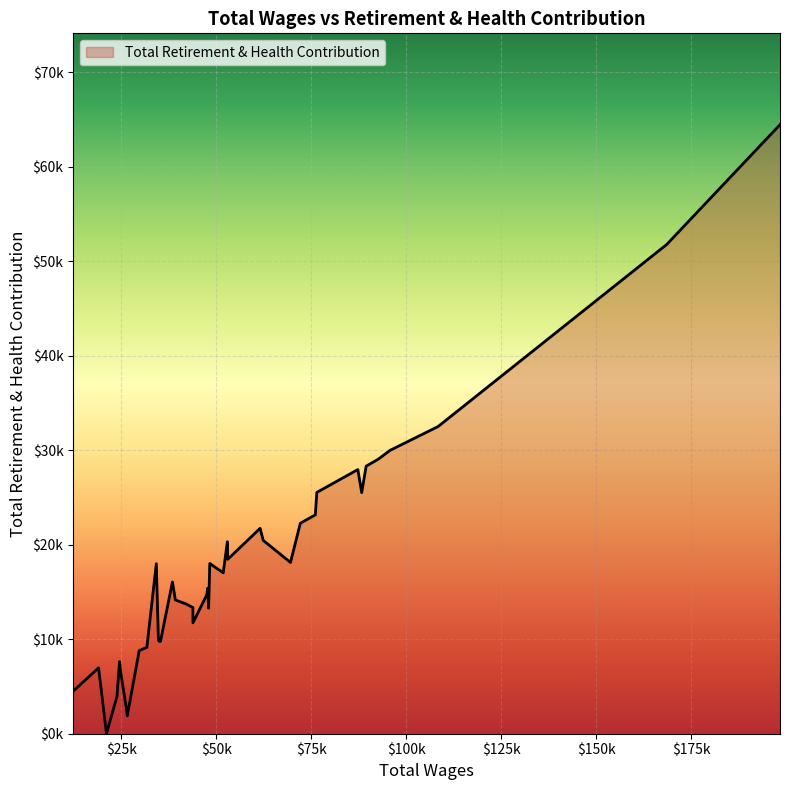

Is this an area chart (filled region under the line)?

Yes